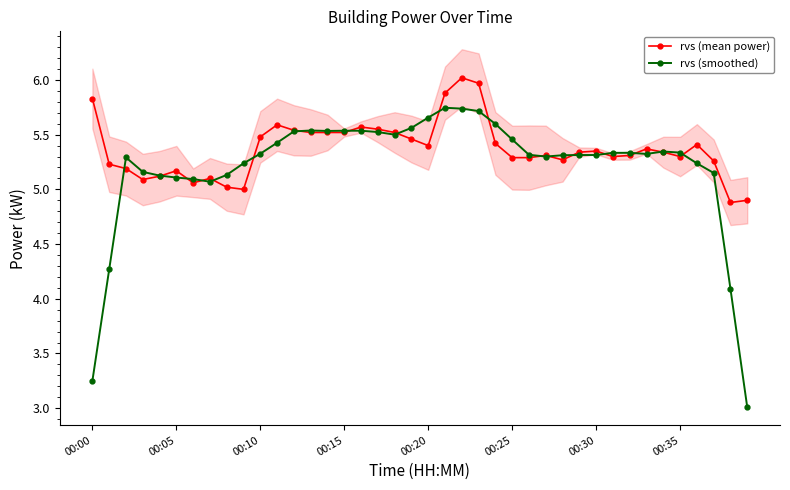

What is the sum of all rvs (smoothed) values?

208.4